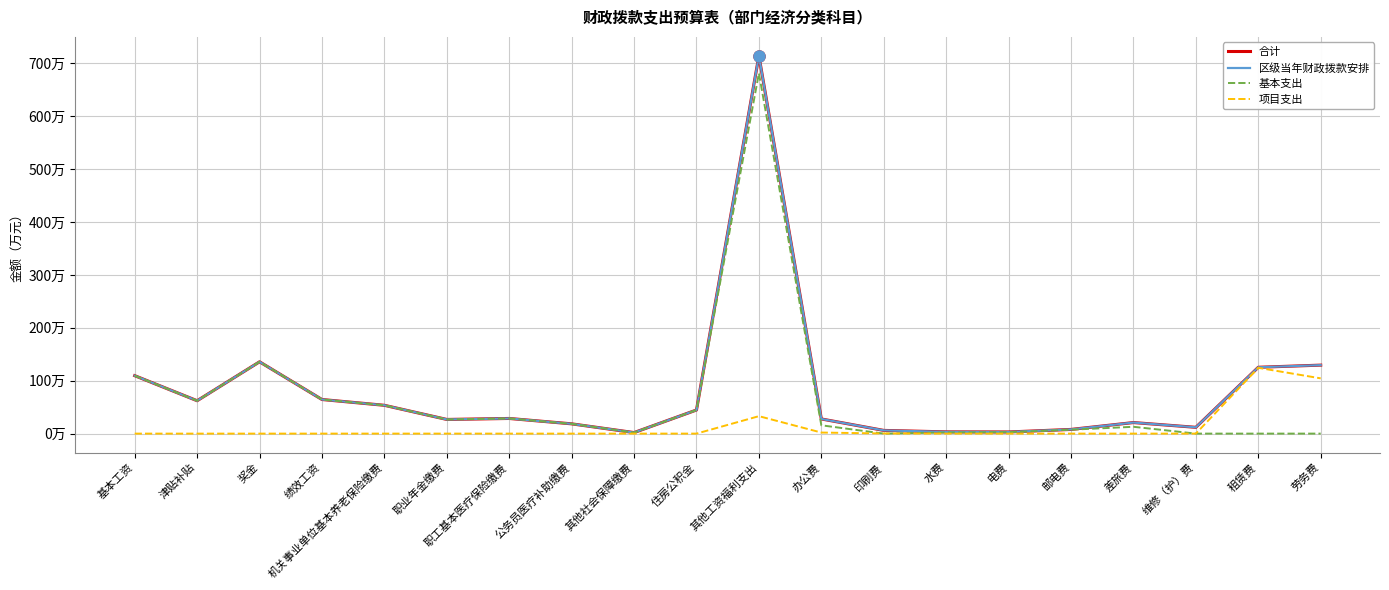

True or false: 区级当年财政拨款安排 and 基本支出 intersect in this chart.

False